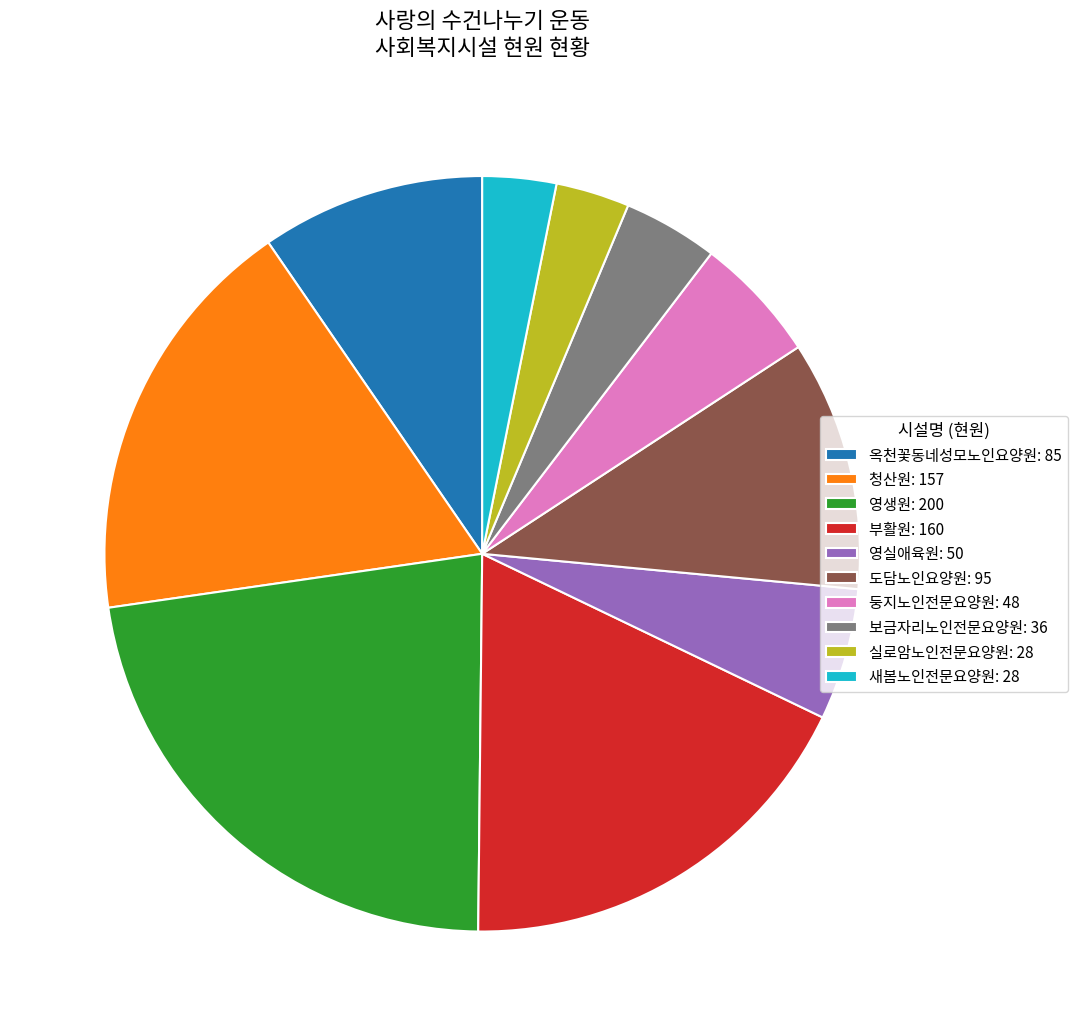

Is there a majority slice in this chart?

No